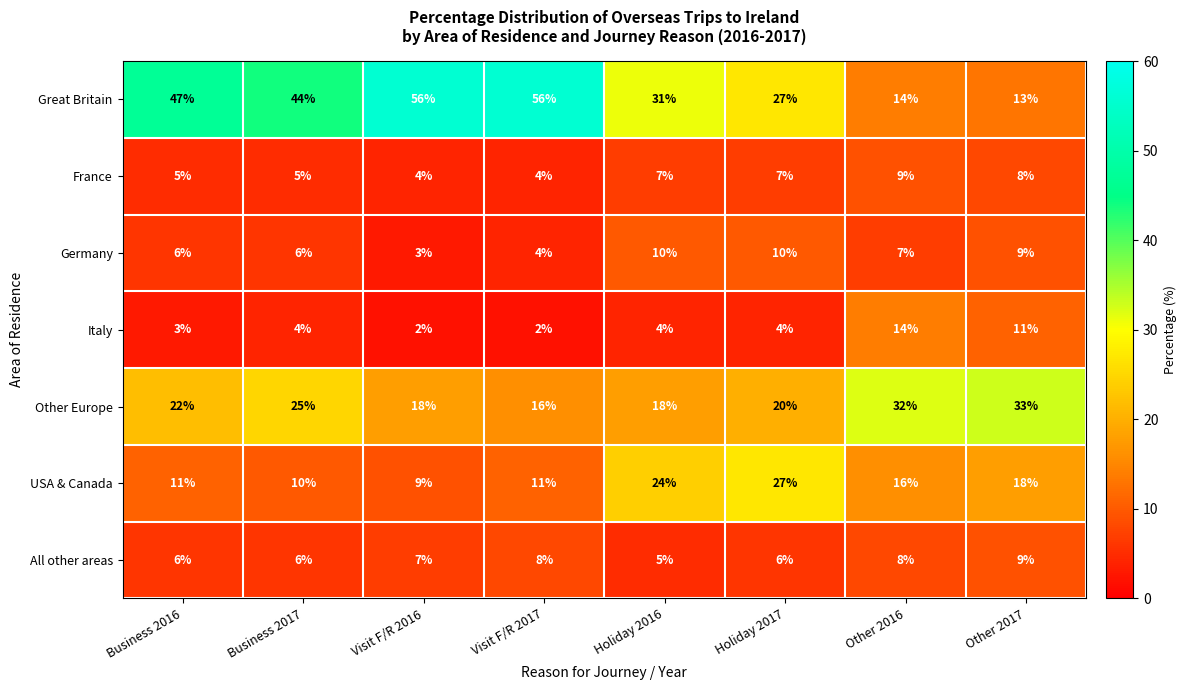

What is the total value across all series at Visit F/R 2017?

101